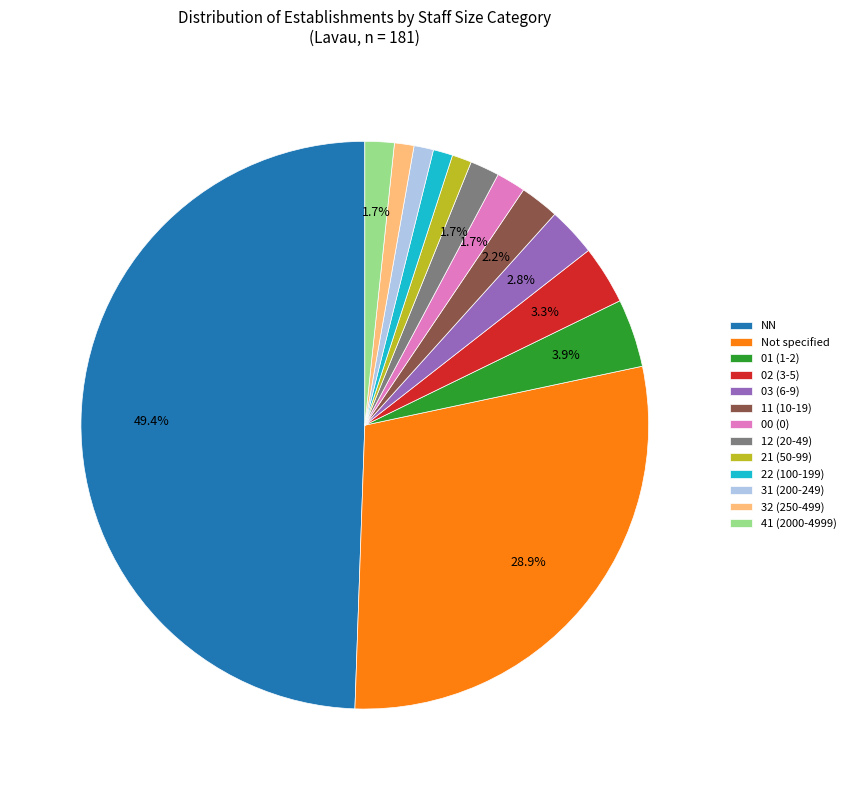

What is the total percentage of 01 (1-2) and 02 (3-5)?

7.2%